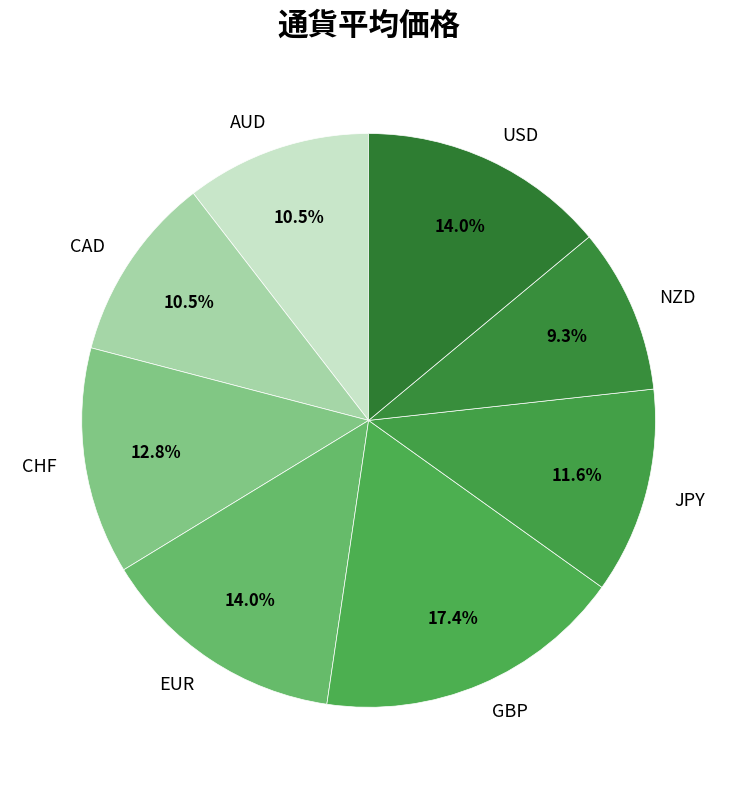

How many segments does this pie chart have?

8